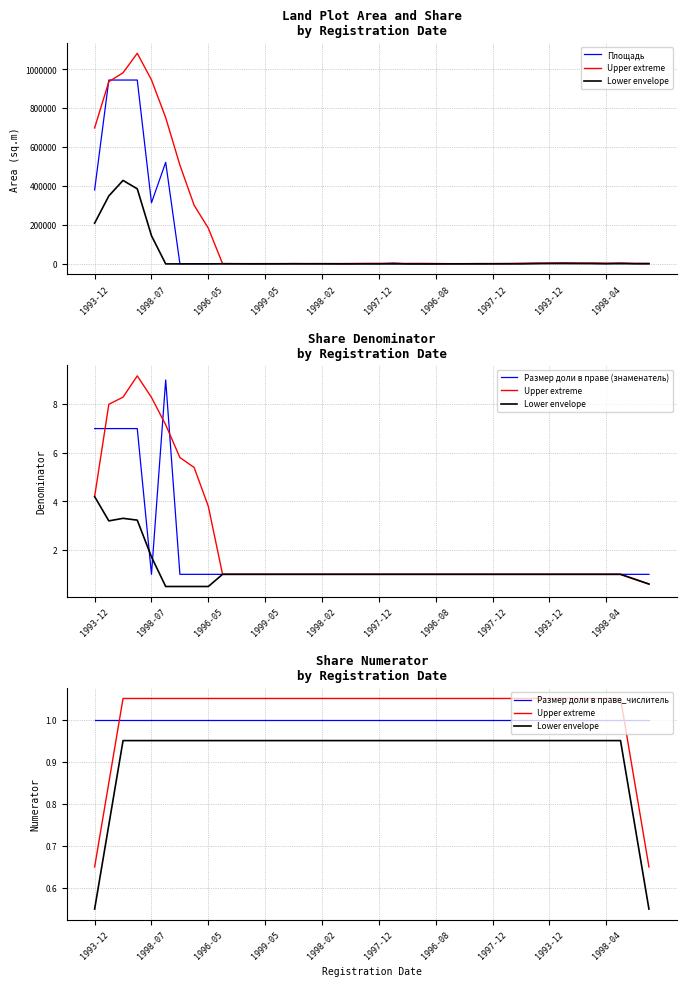

Is the value of Lower envelope at 21 greater than the value of Площадь at 34?

No